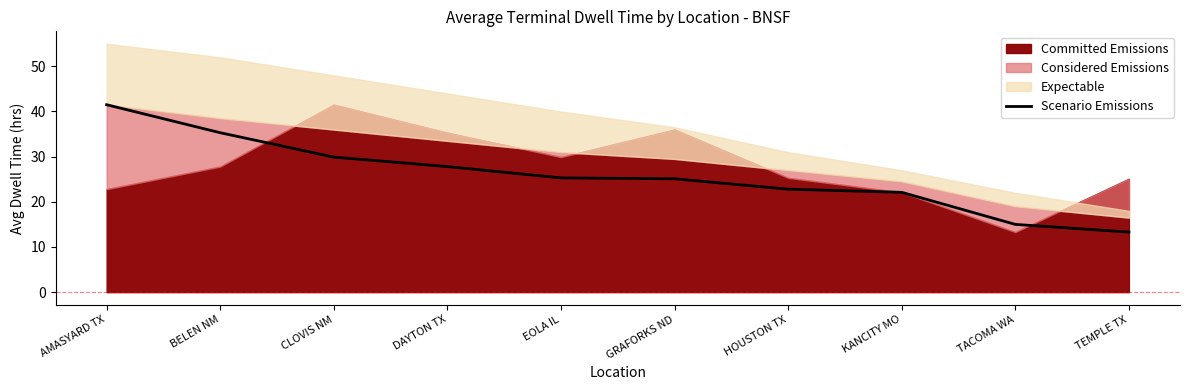

At which label does the data first exceed 25?

AMASYARD TX